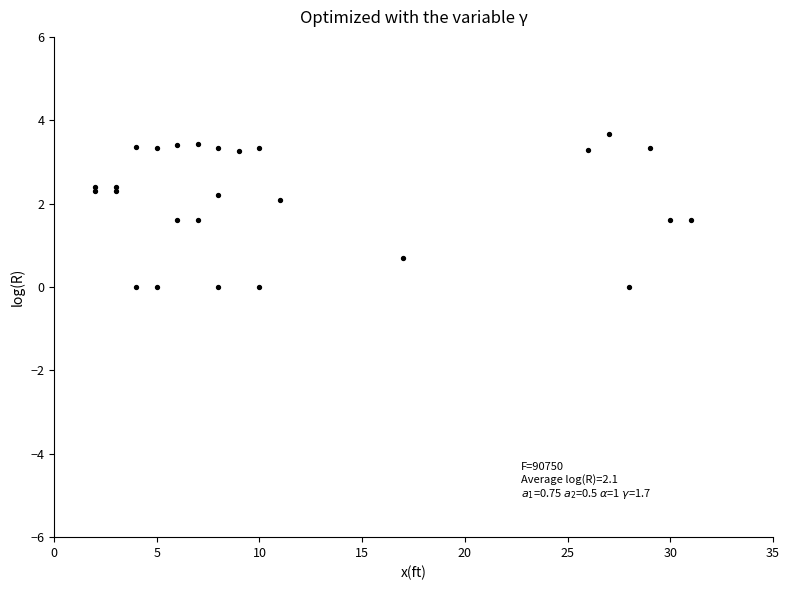

What Y value in the scatter plot is closest to 1?

0.7